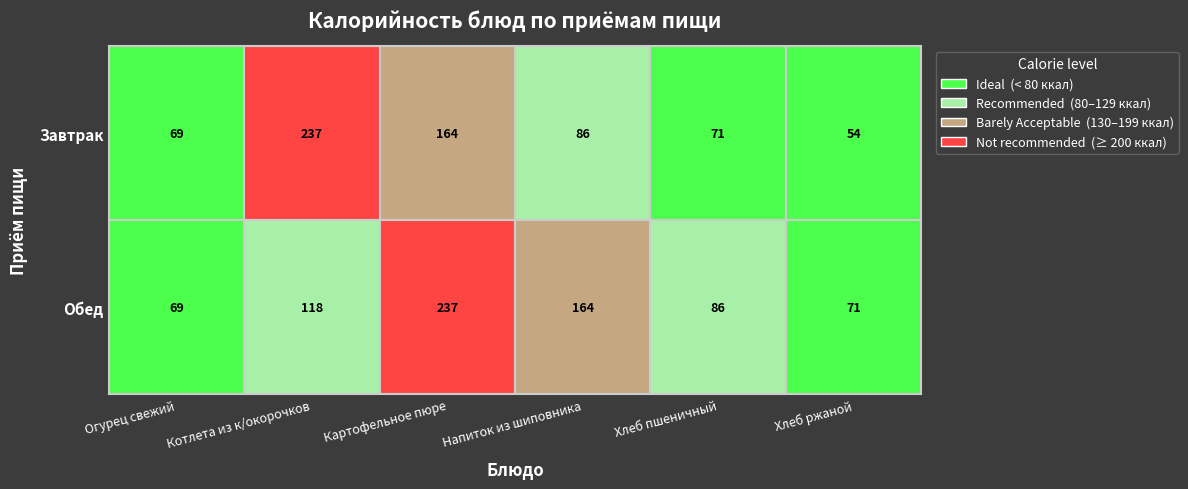

What is the difference between the maximum and minimum values in the Завтрак series?

183.3